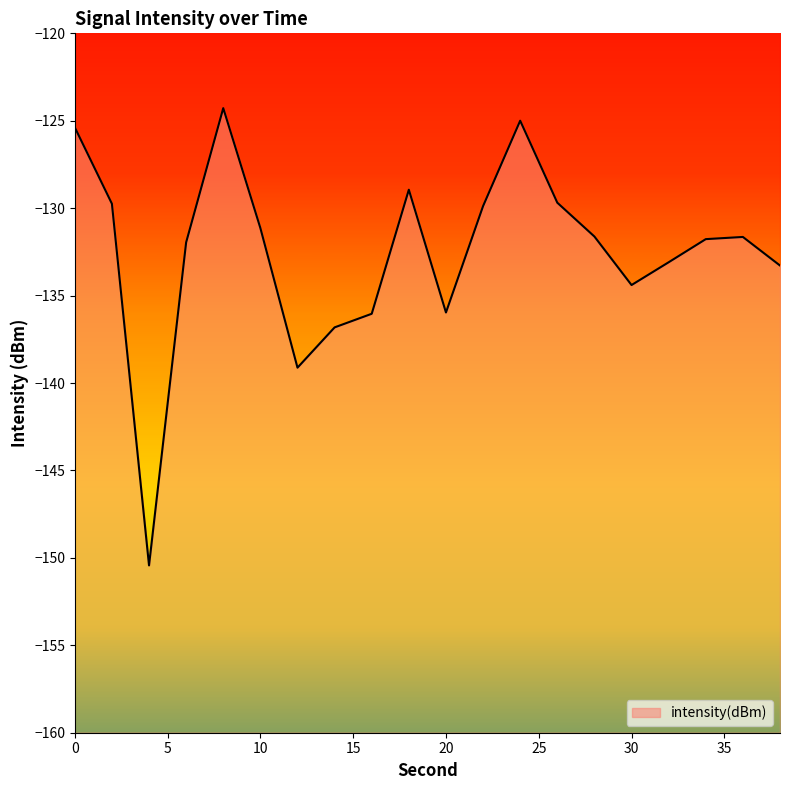

The chart shows a value of -64.0 at 14. True or false?

False